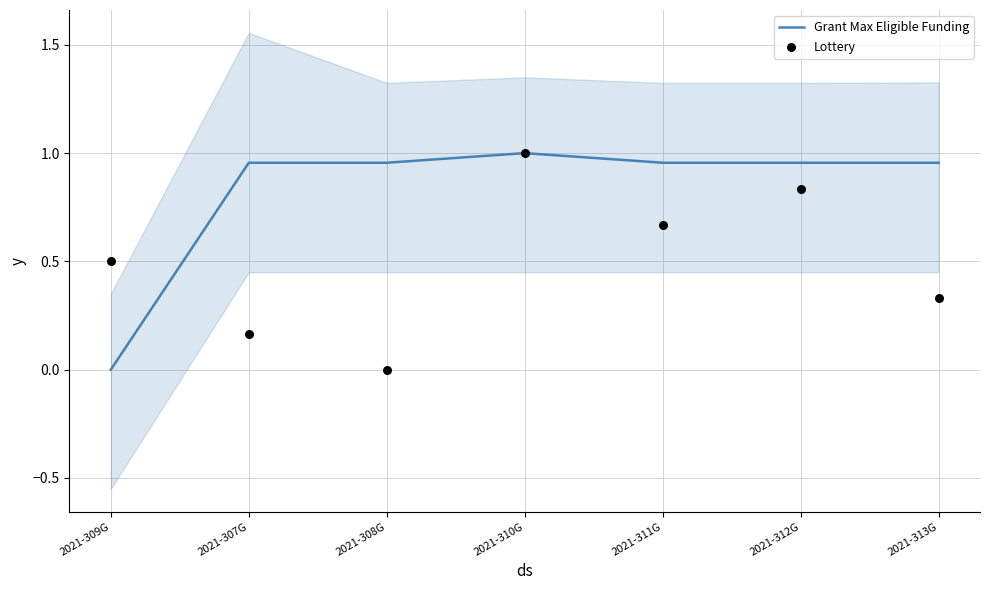

What is the total value across all series at 2021-307G?

1.1